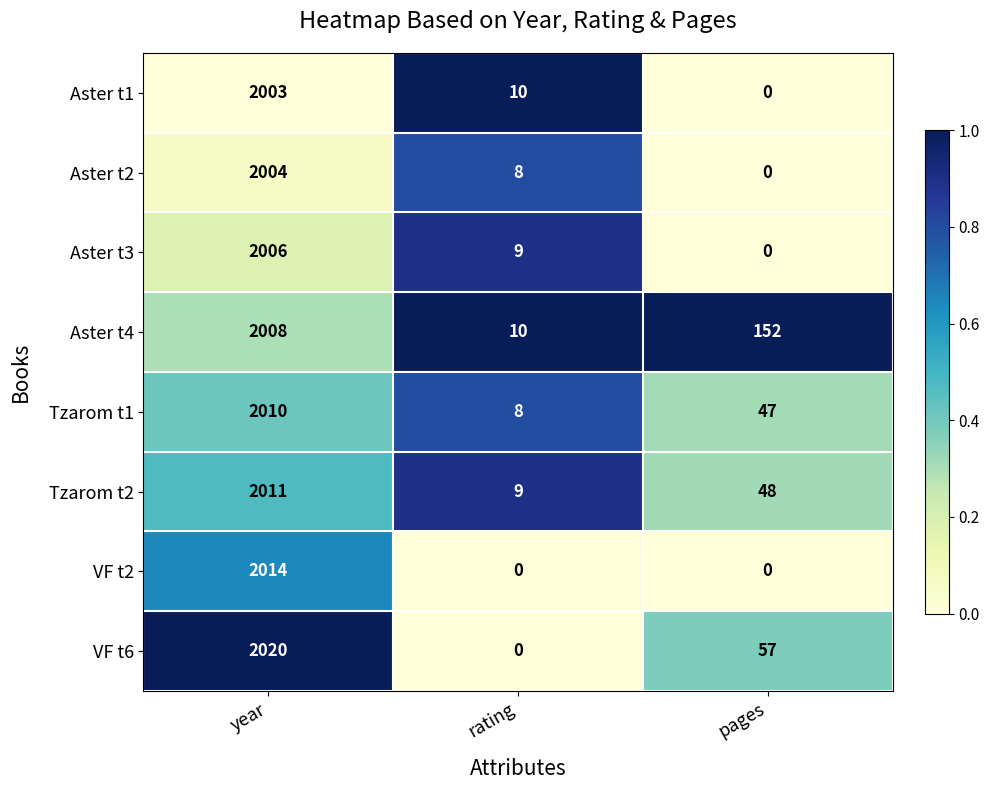

Which series has the largest total across all categories?

Aster t4